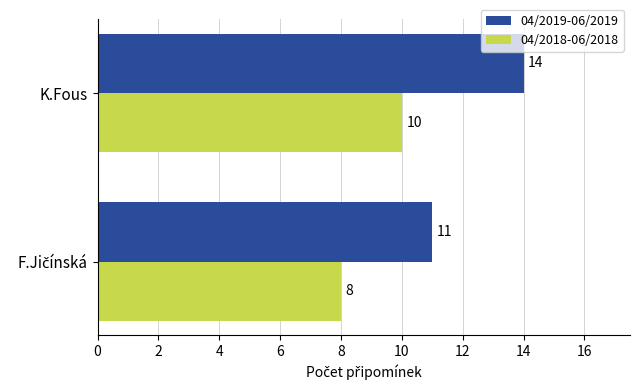

List the series in order of their overall mean, highest first.

04/2019-06/2019, 04/2018-06/2018